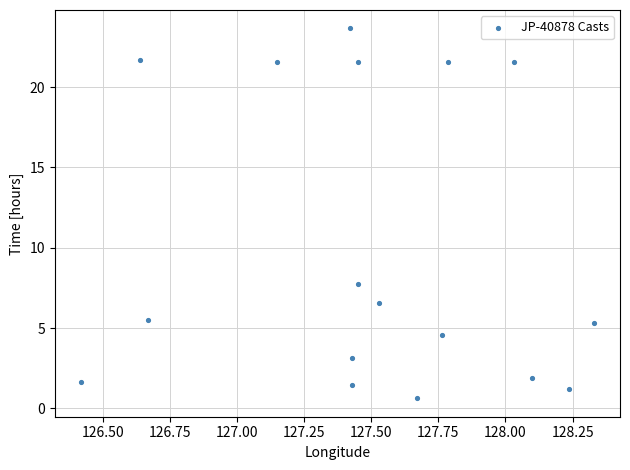

What Y value in the scatter plot is closest to 12?

7.8